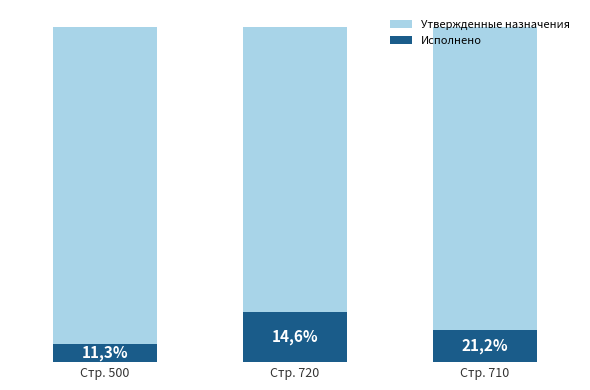

What is the total value across all series at Стр. 500?

761313495.9